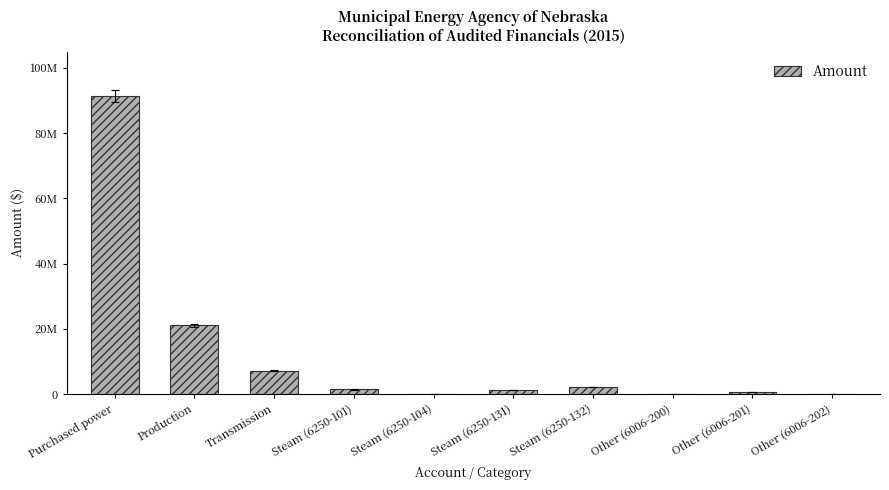

Are the bars horizontal?

No